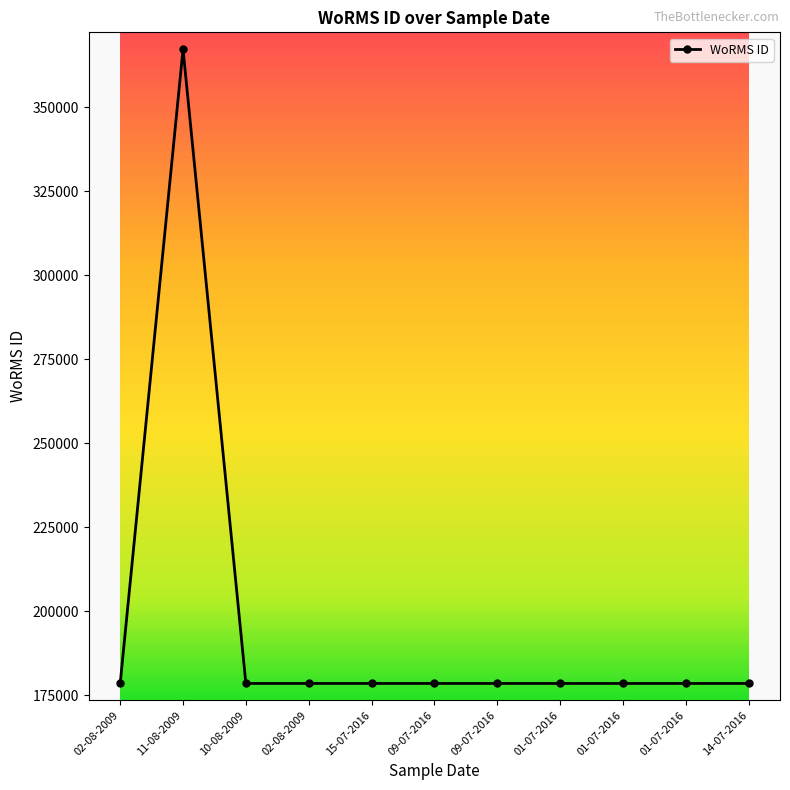

Does the chart have visible grid lines?

No